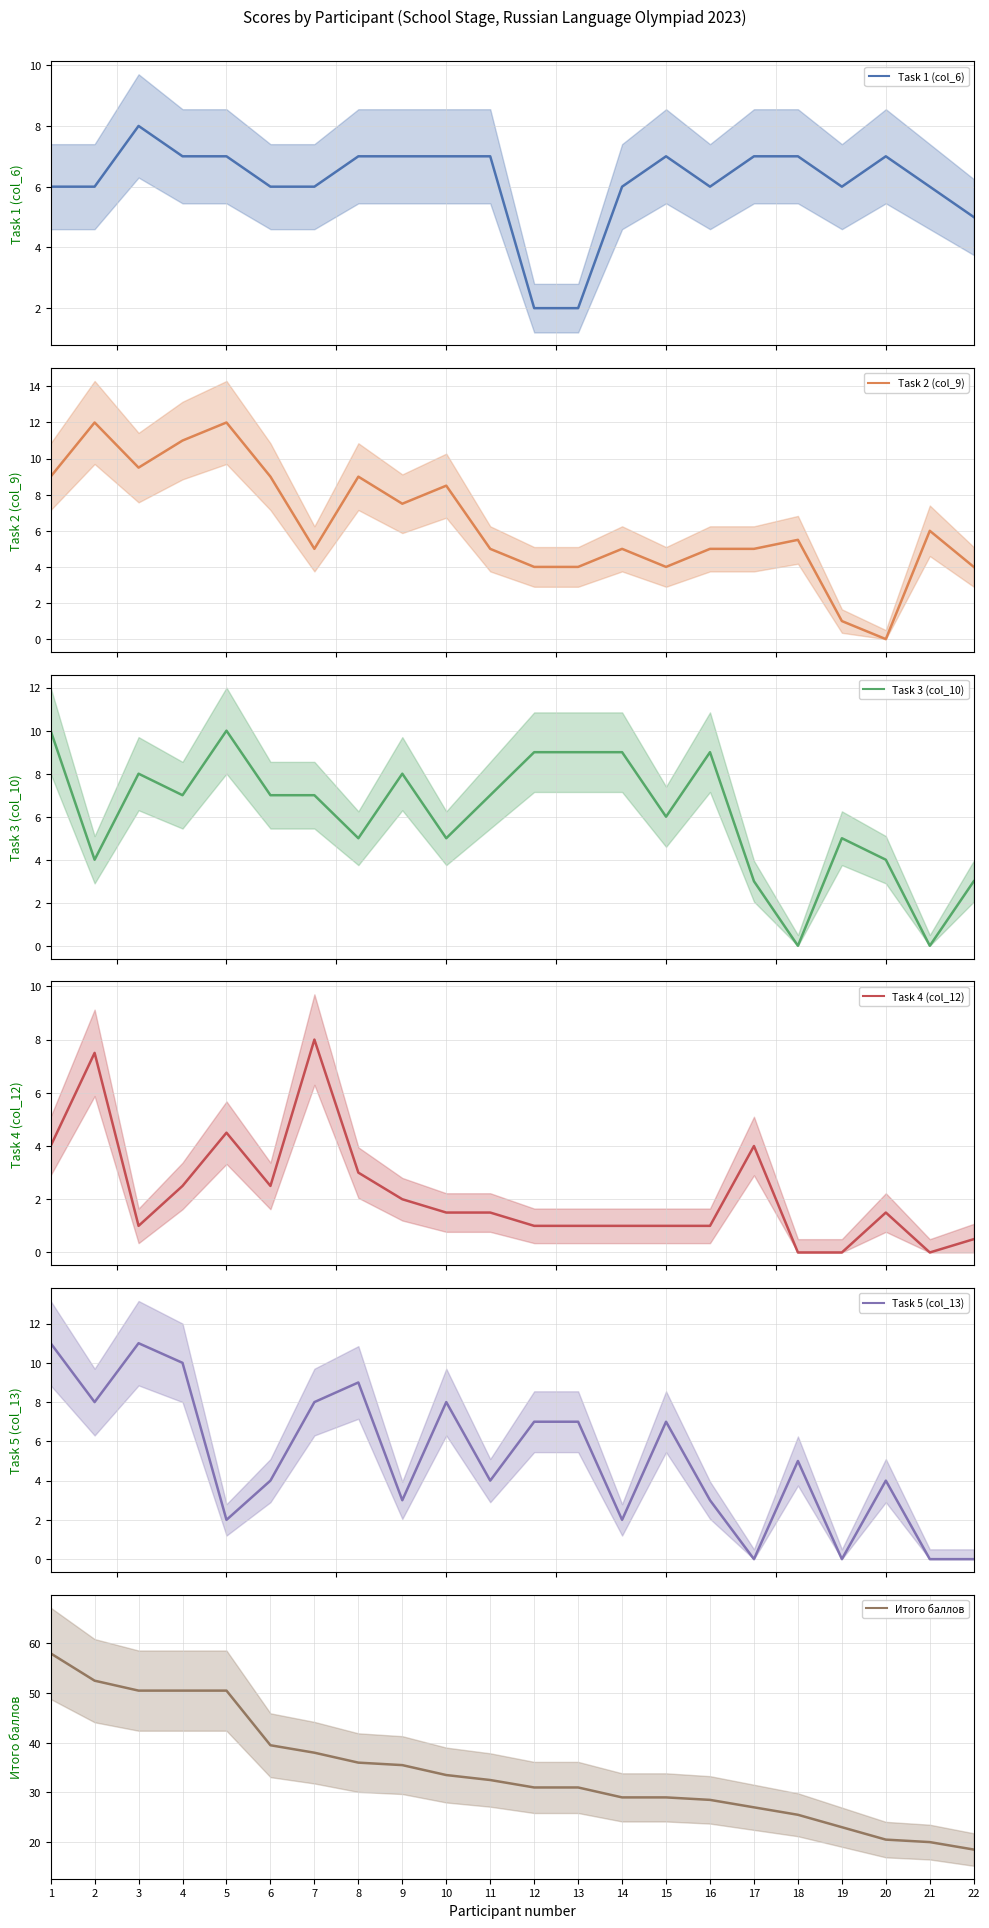

How many interior local peaks does the Task 1 (col_6) series have?

3